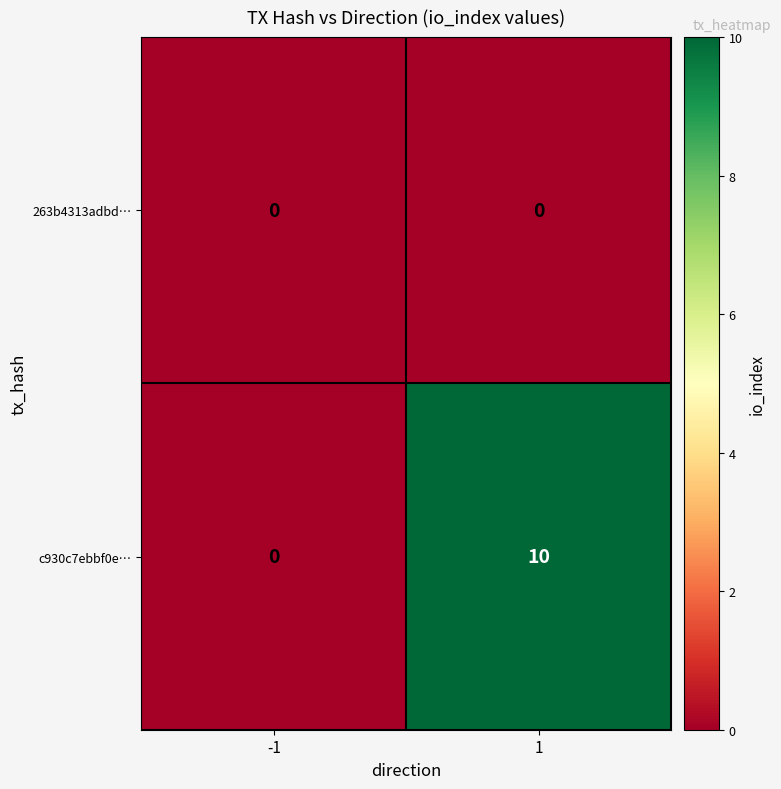

How many categories are shown in the chart?

2